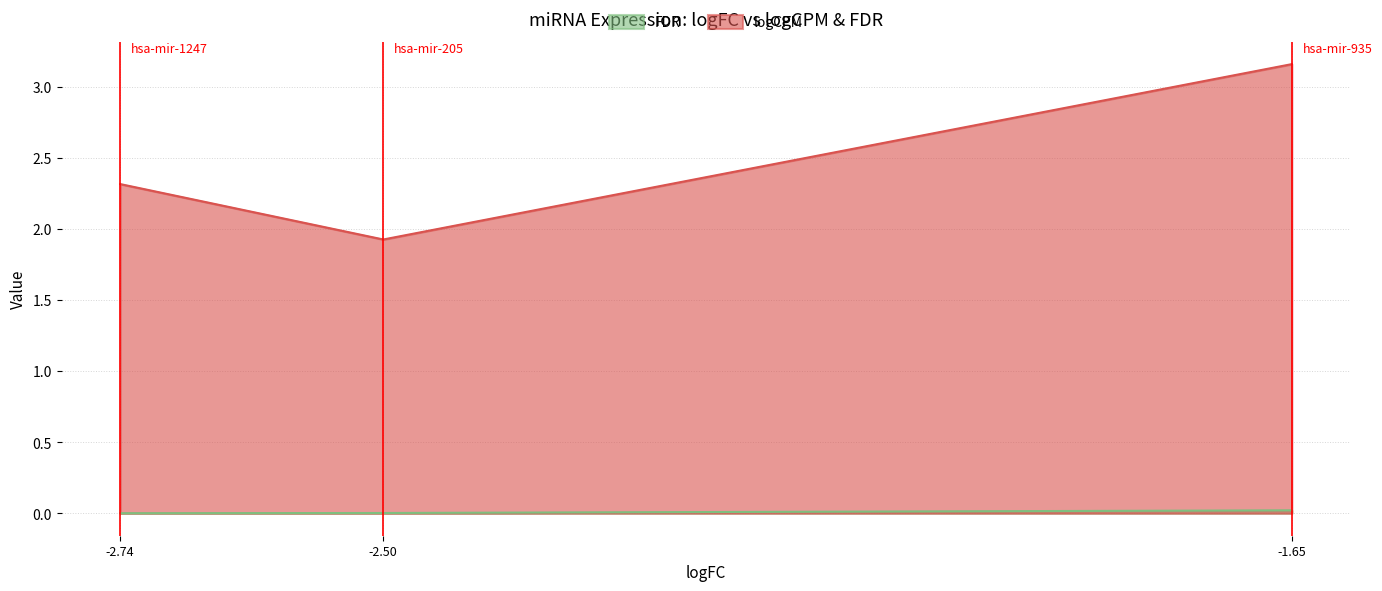

Count the logCPM values in the range 1 to 3.

2